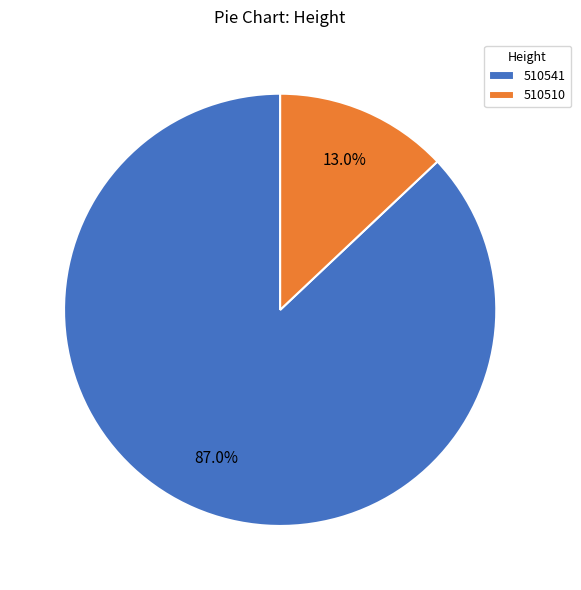

Is it true that 510510 is 1% of the pie?

False